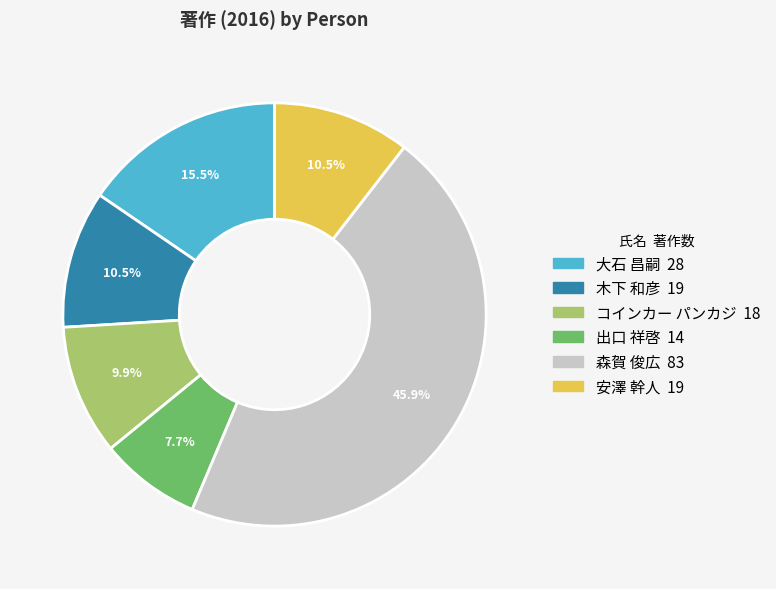

What percentage is NOT represented by 出口 祥啓?

92.3%